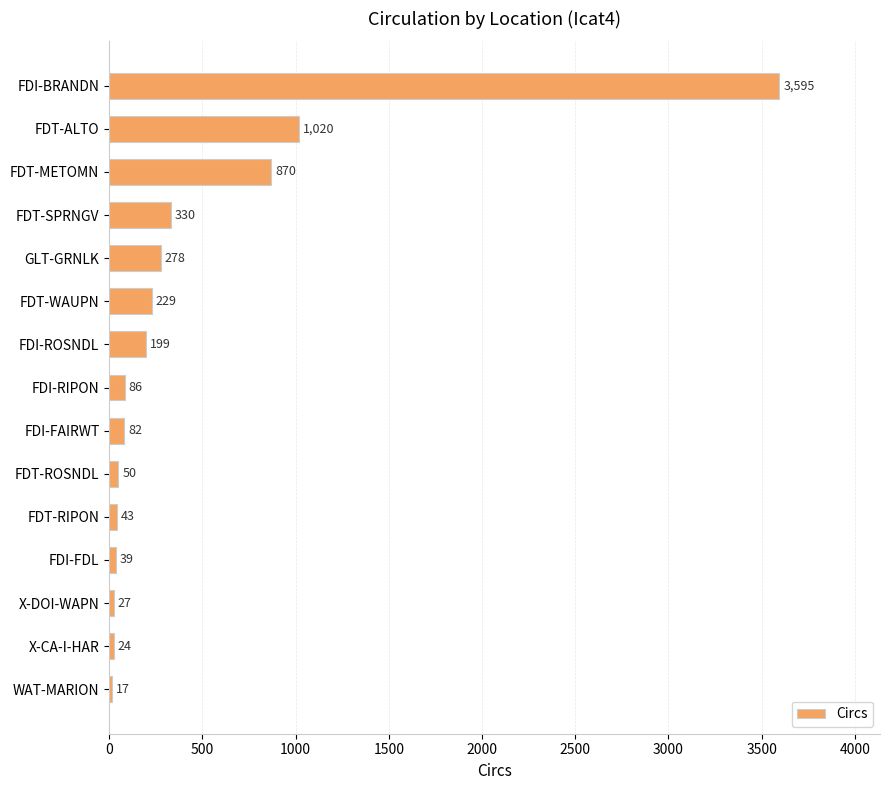

How many data points does each series have?

15